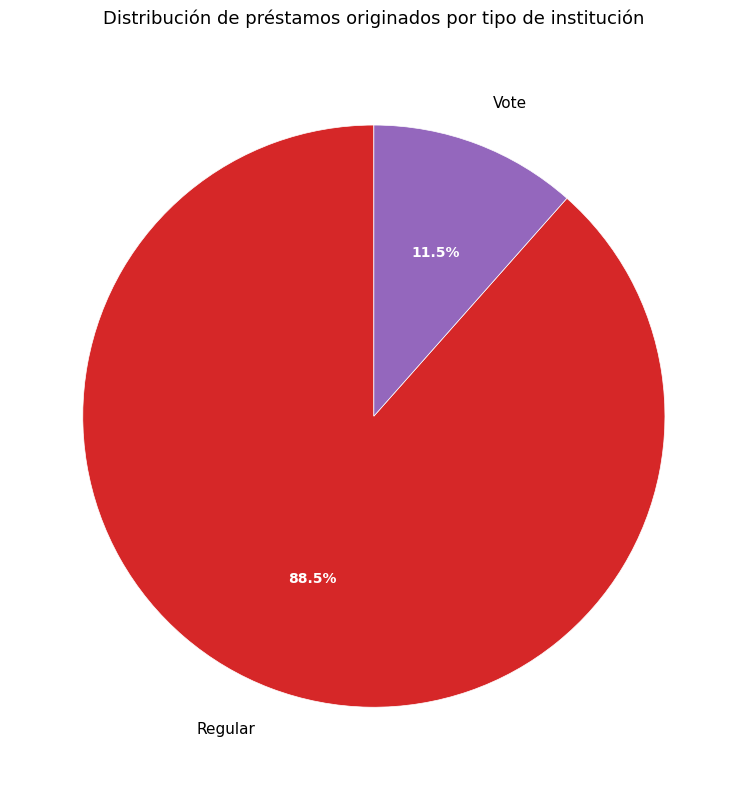

To the nearest percent, what is the difference between the largest and smallest slice percentages?

77%